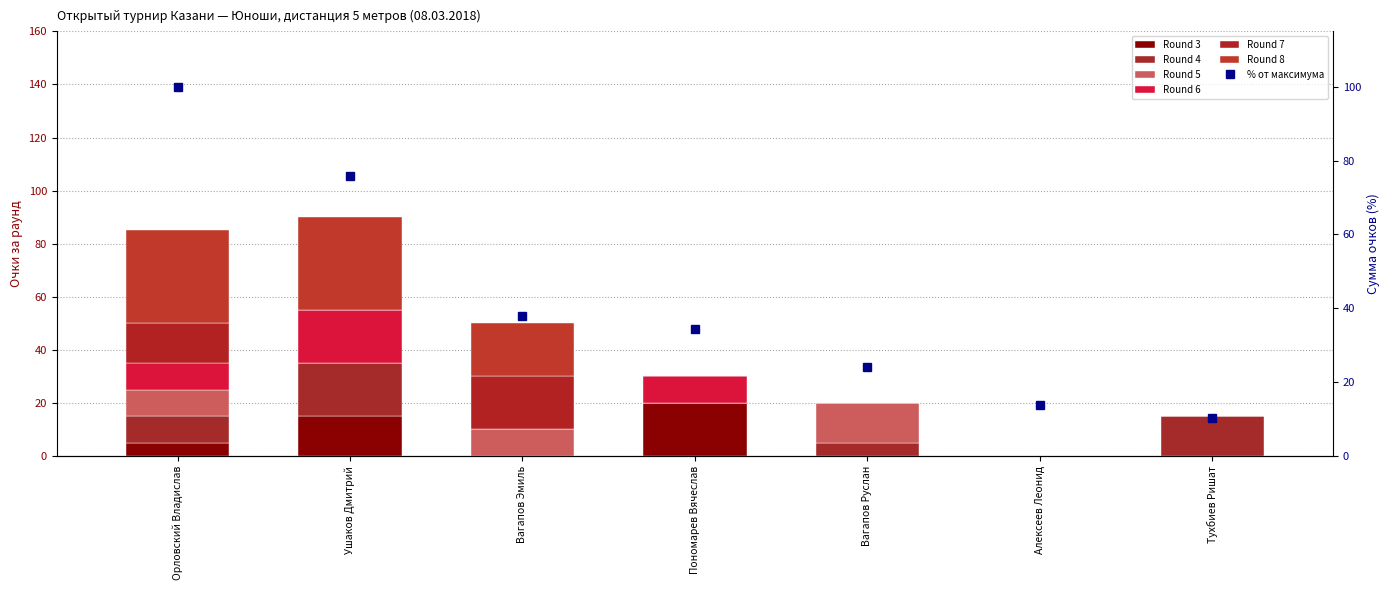

What is the difference between the highest and lowest values at Пономарев Вячеслав?

20